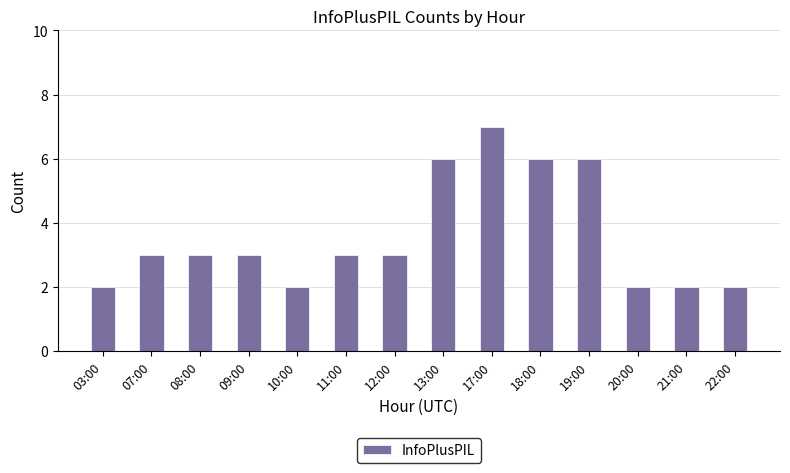

The chart shows a value of 1 at 20:00. True or false?

False